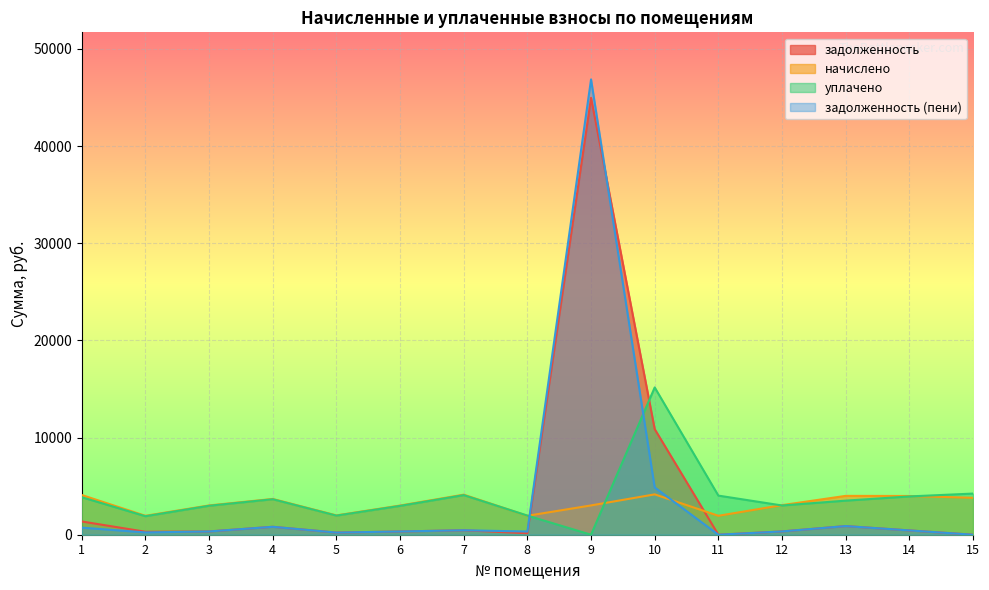

In начислено, how many points are lower than both neighbors (excluding endpoints)?

4